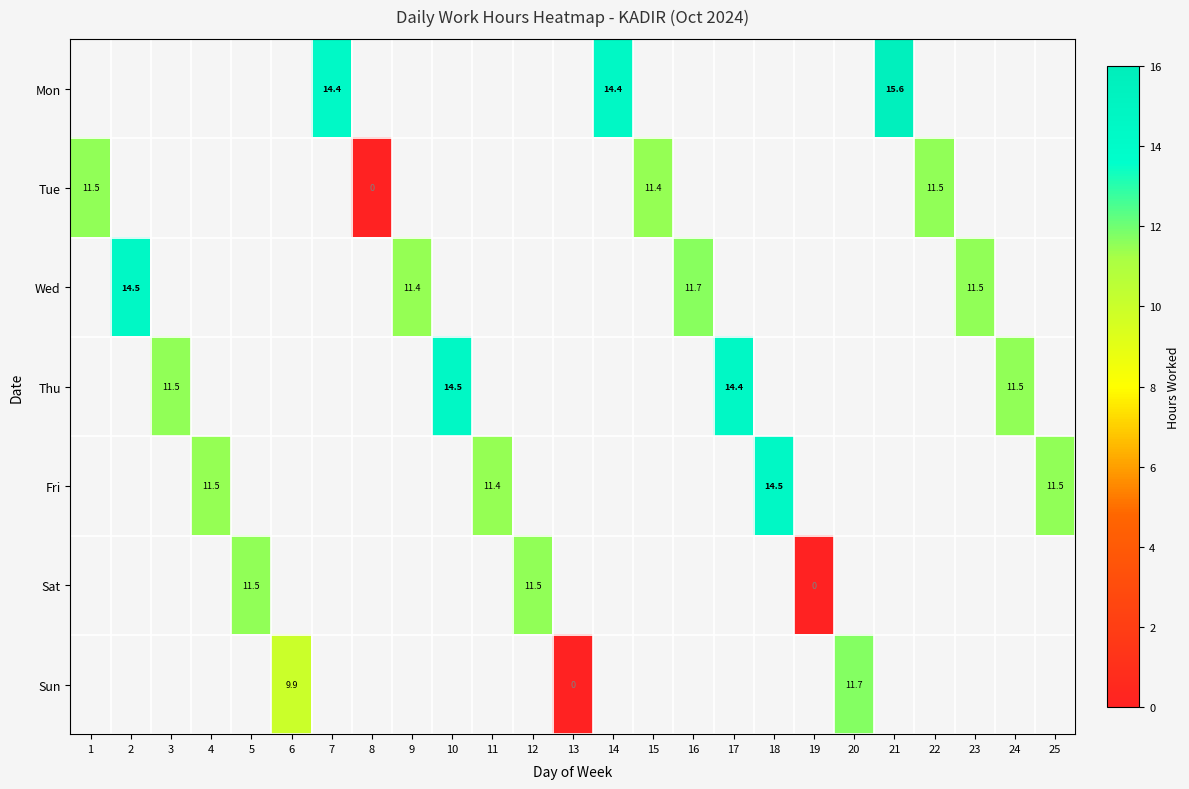

At which category does the chart reach its minimum across all series?

8